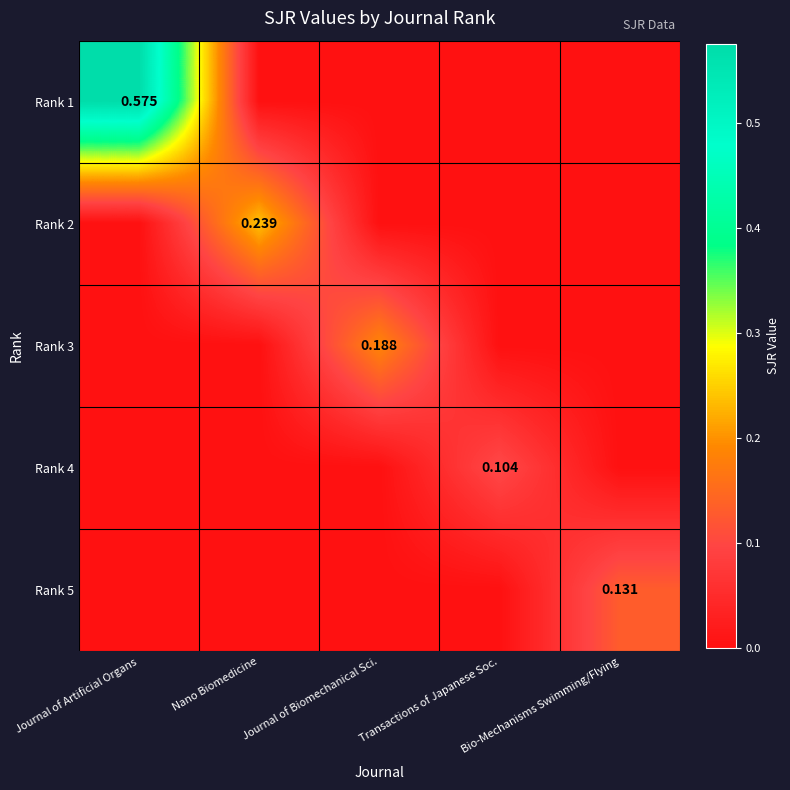

What is the difference between the highest and lowest values at Journal of Biomechanical Sci.?

0.2